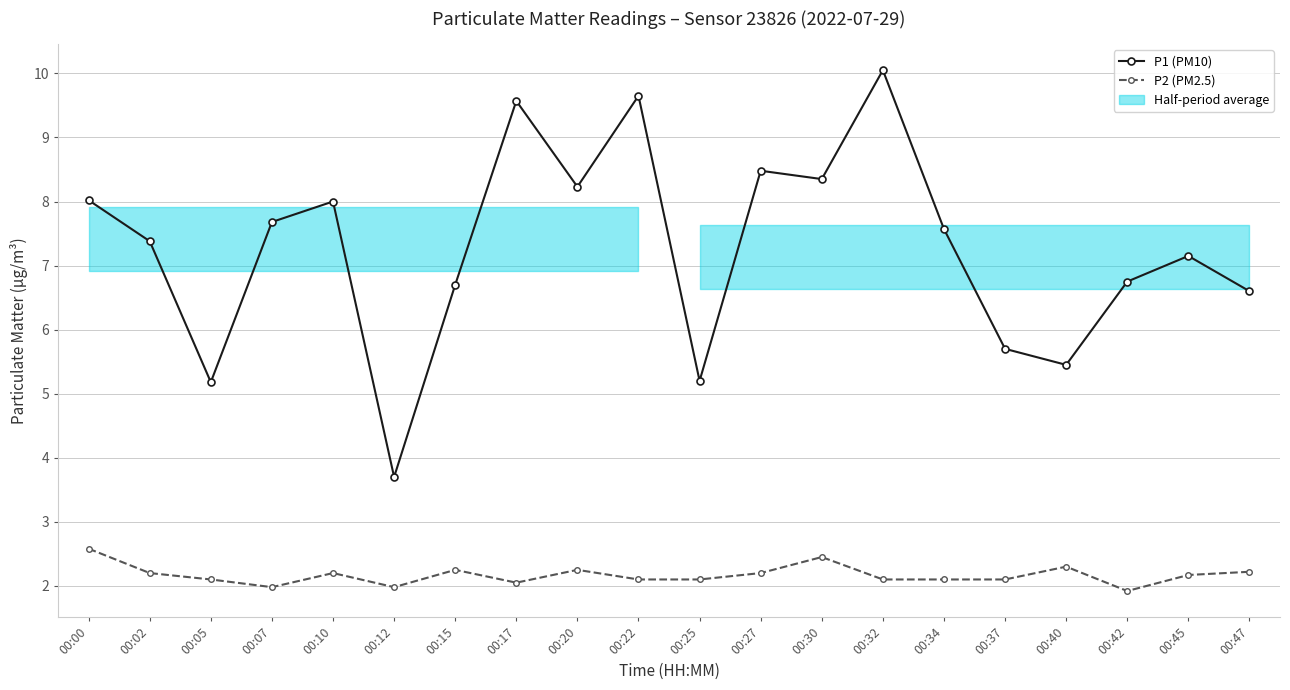

Reading left to right, list all the values displayed in this chart.

P1 (PM10): 8.0	7.4	5.2	7.7	8.0	3.7	6.7	9.6	8.2	9.7	5.2	8.5	8.3	10.1	7.6	5.7	5.5	6.8	7.2	6.6
P2 (PM2.5): 2.6	2.2	2.1	2.0	2.2	2.0	2.2	2.0	2.2	2.1	2.1	2.2	2.5	2.1	2.1	2.1	2.3	1.9	2.2	2.2